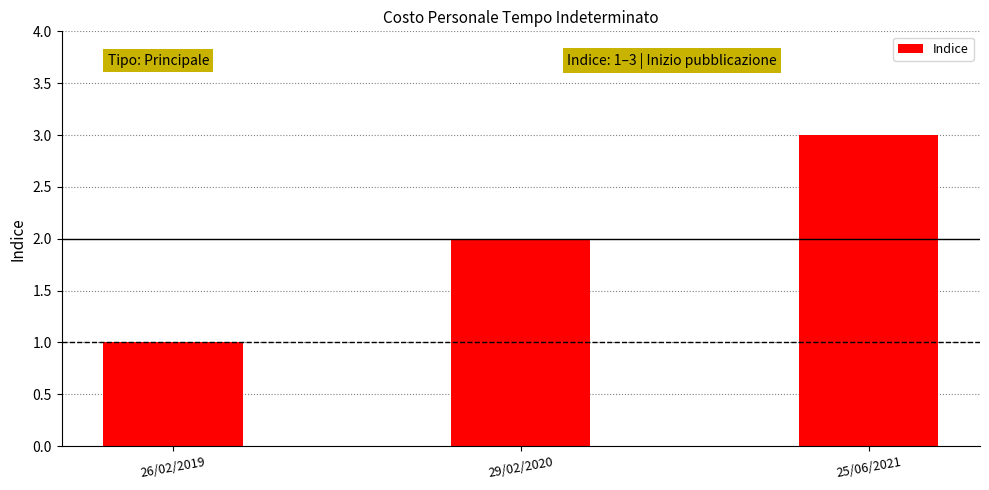

Where is the data nearest to the value 2?

29/02/2020